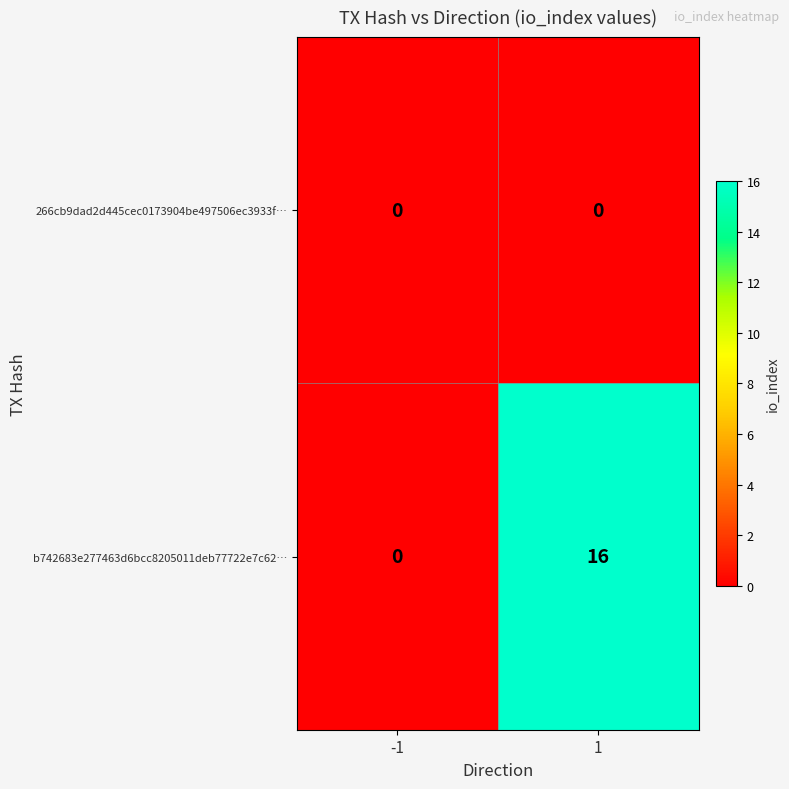

Between -1 and 1, which series saw the biggest shift?

b742683e277463d6bcc8205011deb77722e7c62…